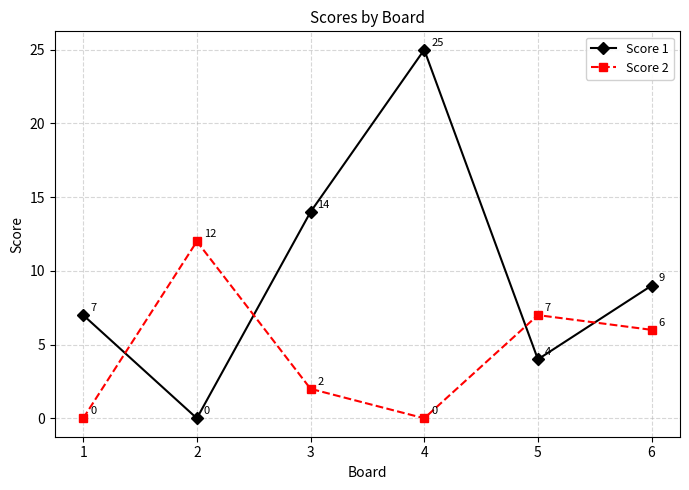

At how many categories does at least one series exceed 16?

1